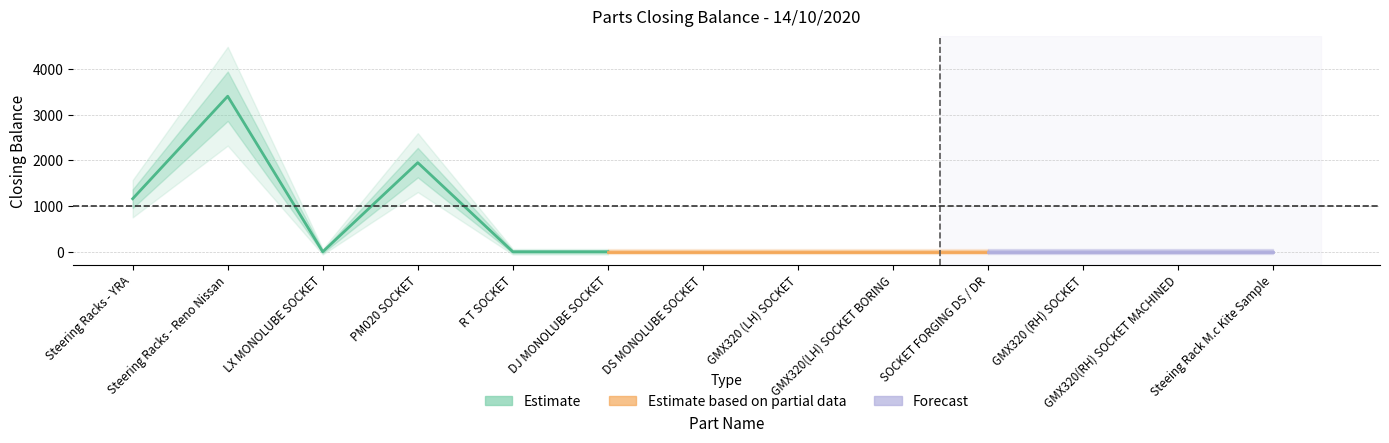

Reading left to right, list all the values displayed in this chart.

1160	3403	0	1950	0	0	0	0	0	0	0	0	0